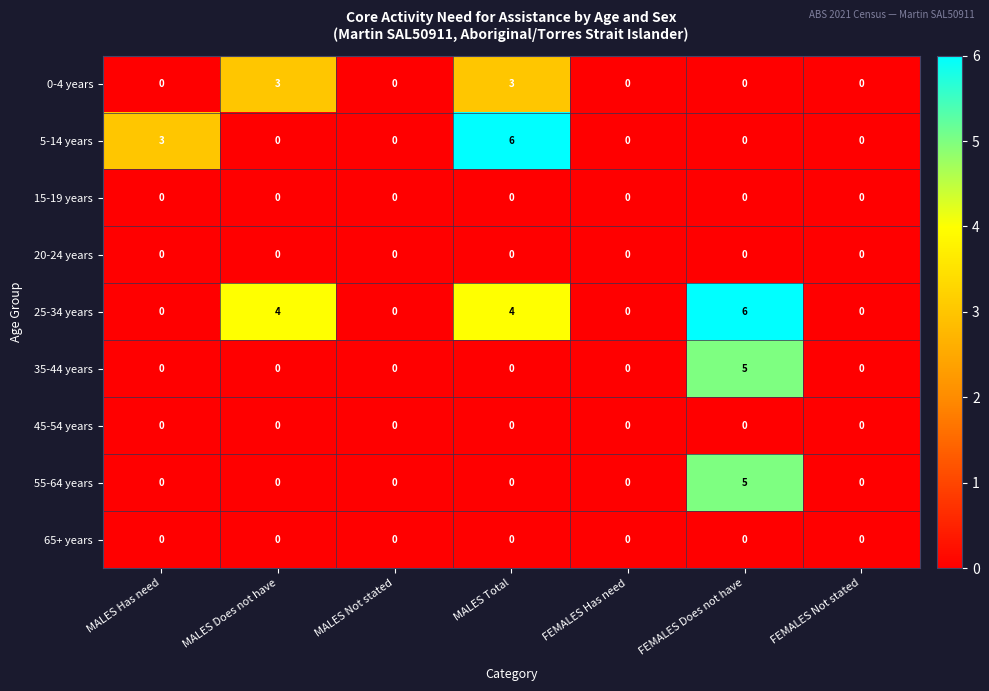

Is it true that 15-19 years equals 0 at FEMALES Not stated?

True